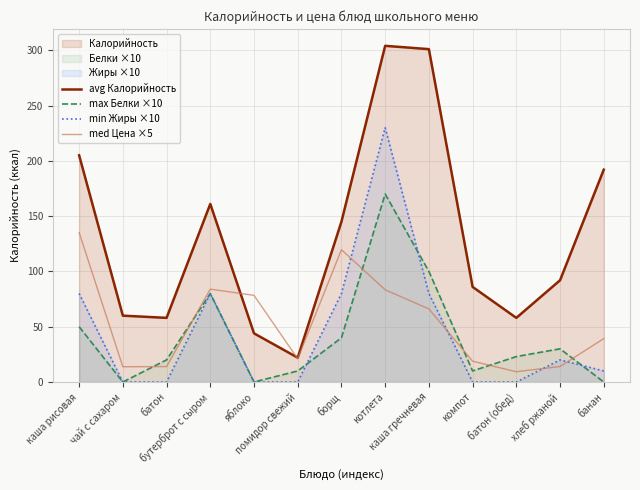

Is the value of max Белки ×10 at помидор свежий greater than the value of avg Калорийность at чай с сахаром?

No